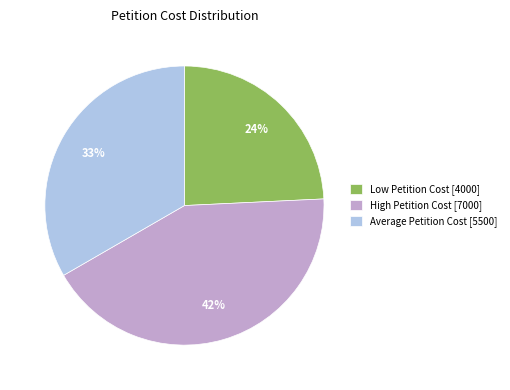

Approximately how many times larger is the value at Average Petition Cost compared to Low Petition Cost?

1.4